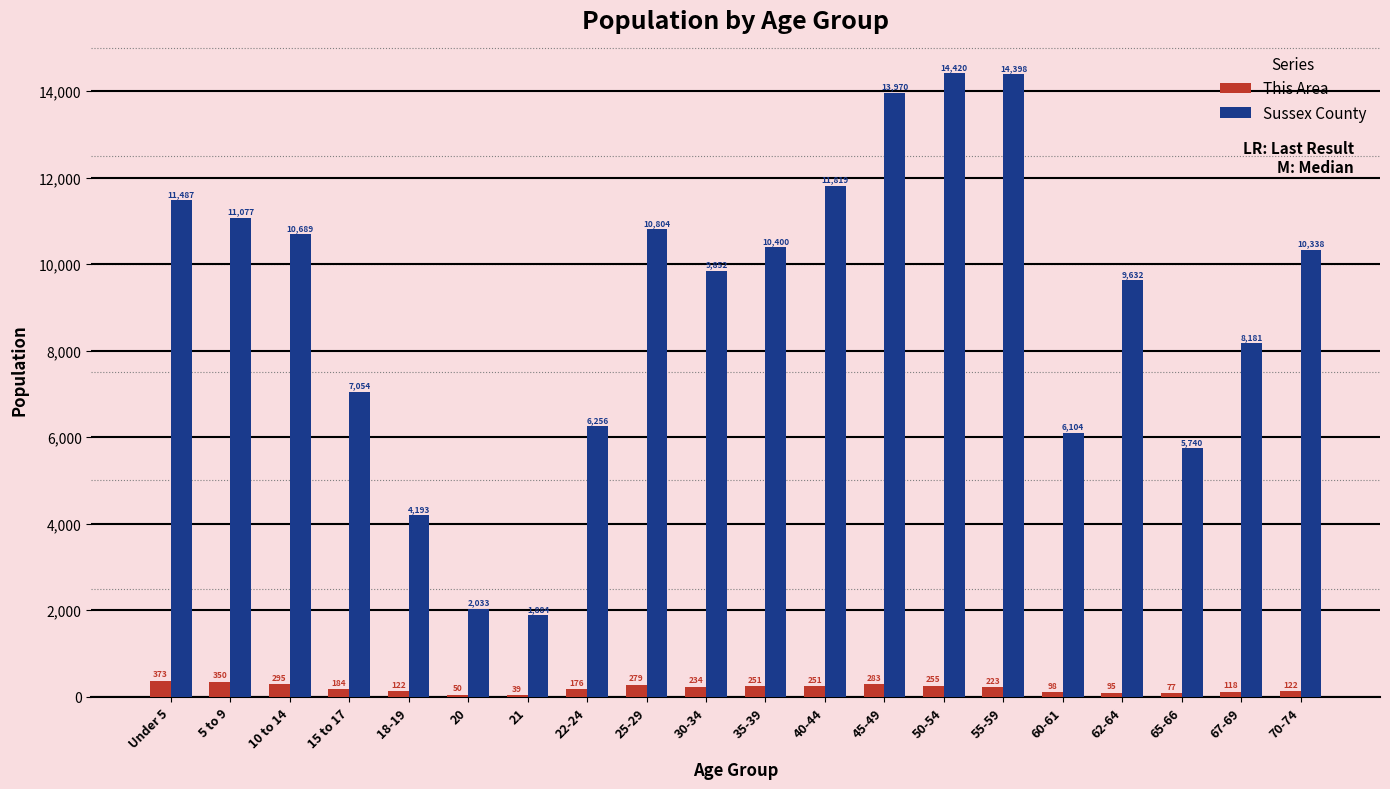

Are the bars horizontal?

No